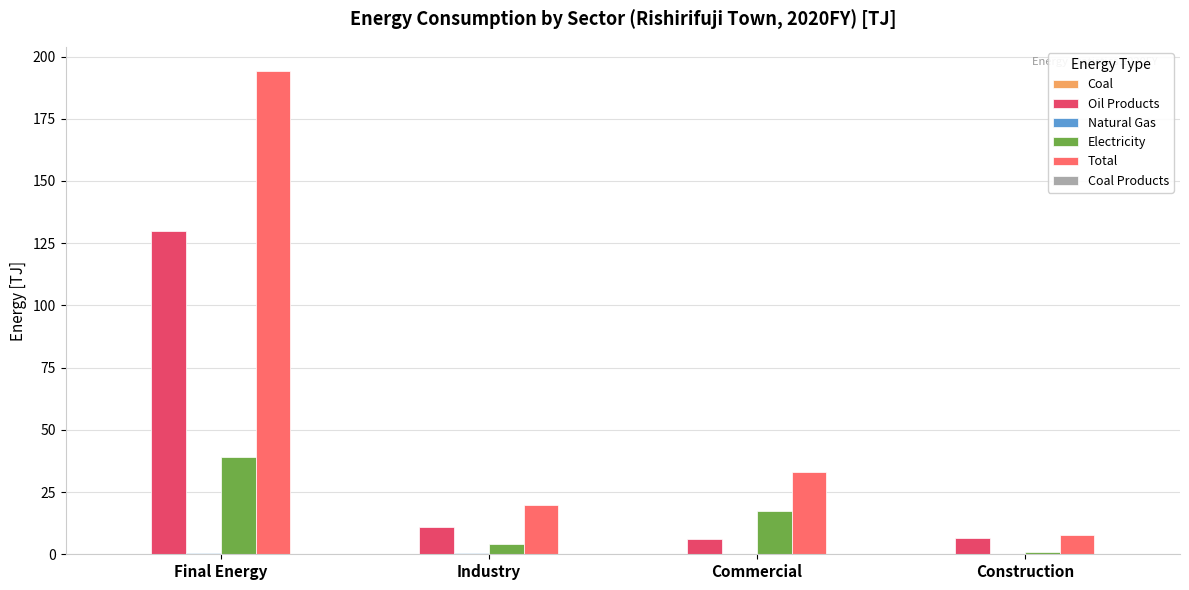

The value of Electricity at Construction is 1.0. True or false?

True